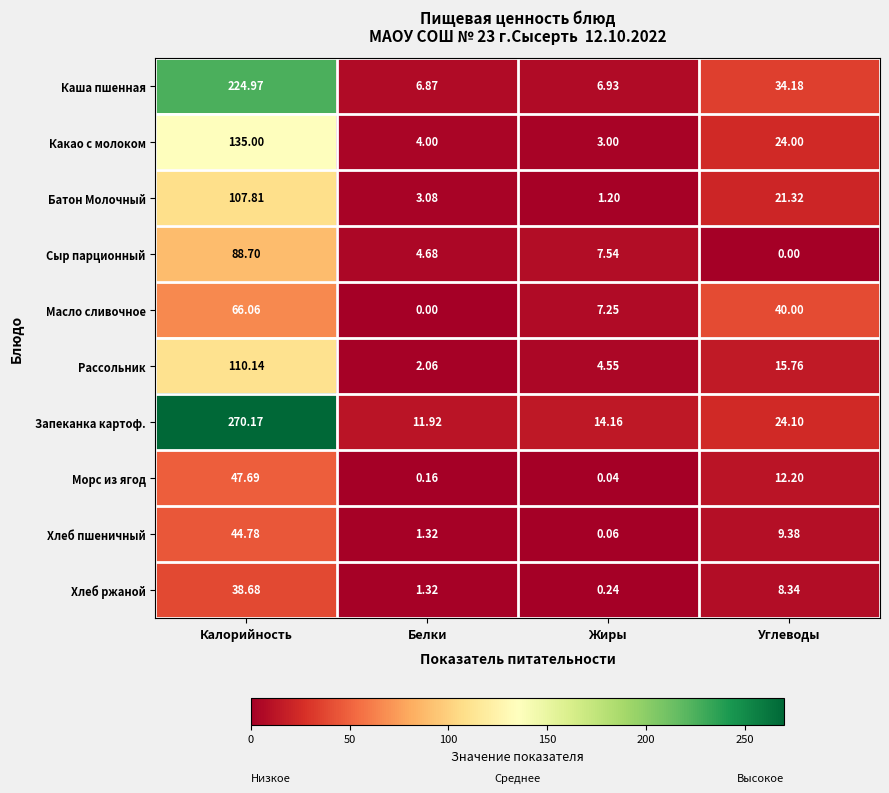

Which series changed the most between Калорийность and Углеводы?

Запеканка картоф.